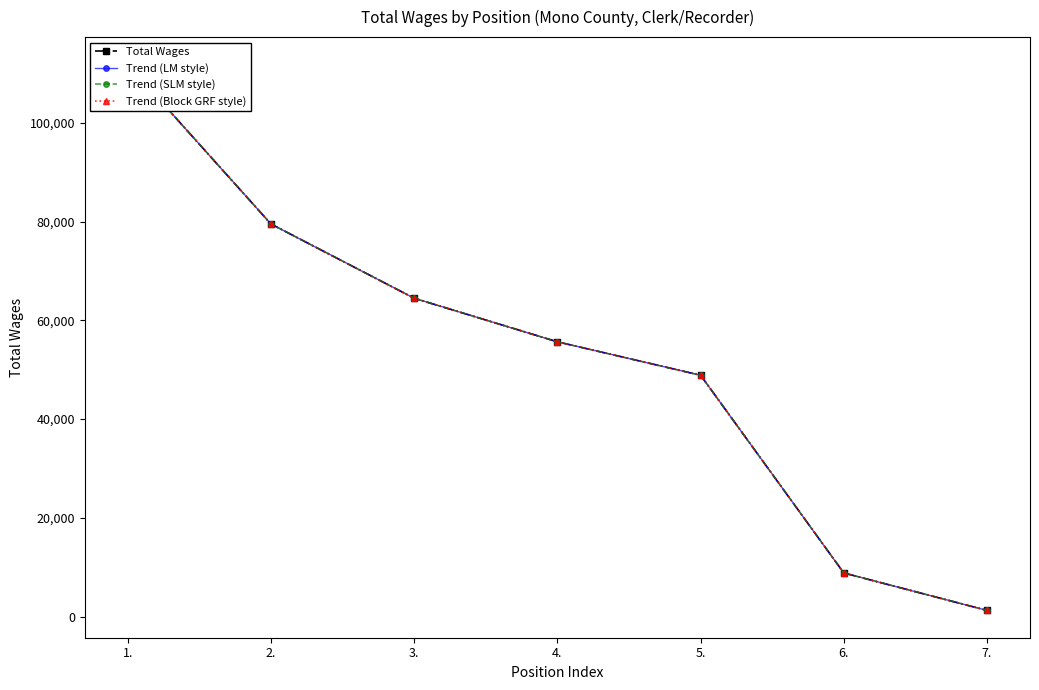

How many values in the Total Wages series are below 55638?

3